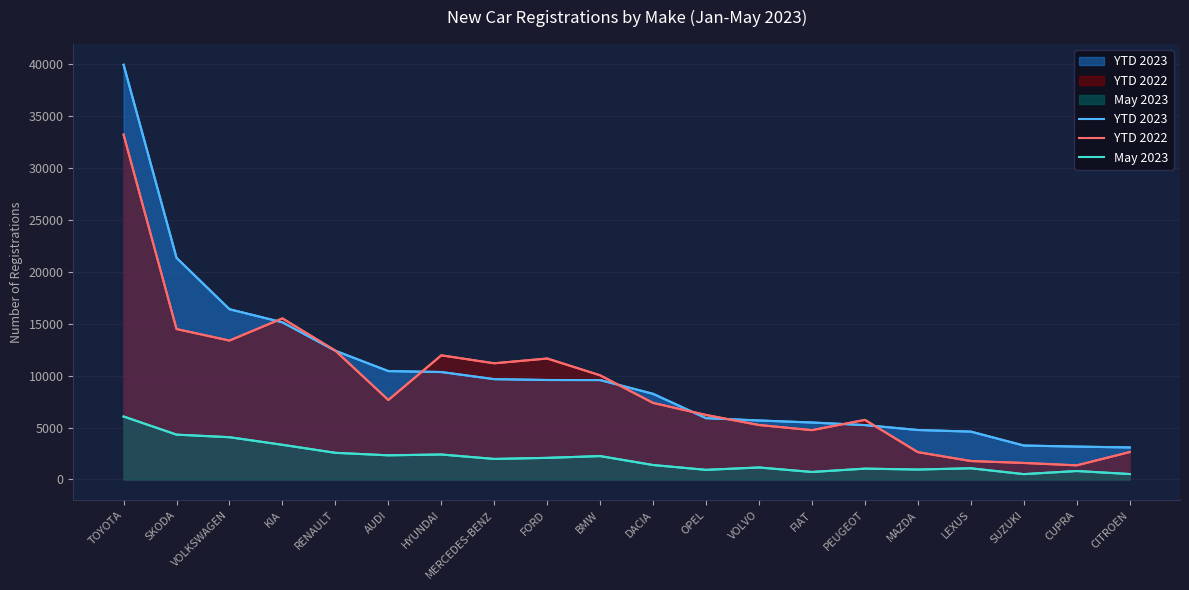

True or false: May 2023 and YTD 2023 cross at least once.

False